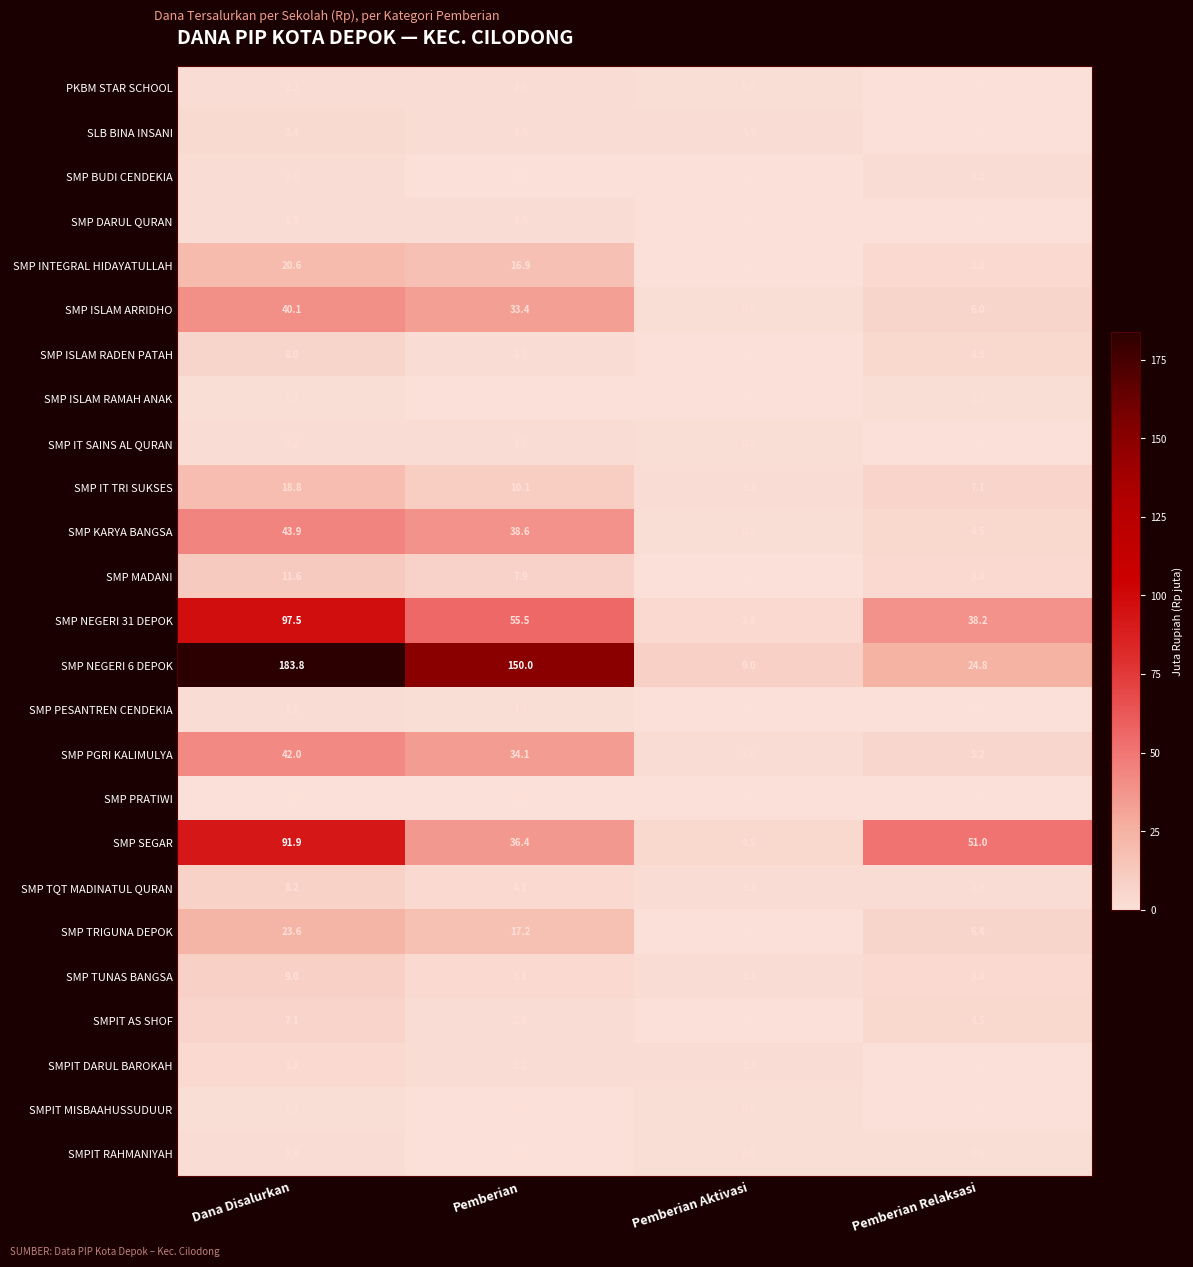

What is the minimum value for SMP TUNAS BANGSA?

1.5